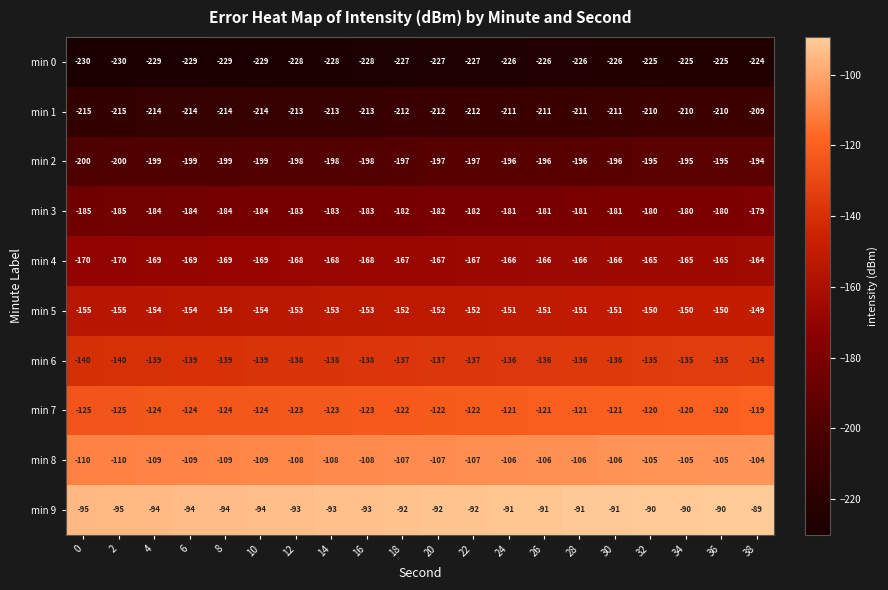

What is the difference between the highest and lowest values at 16?

135